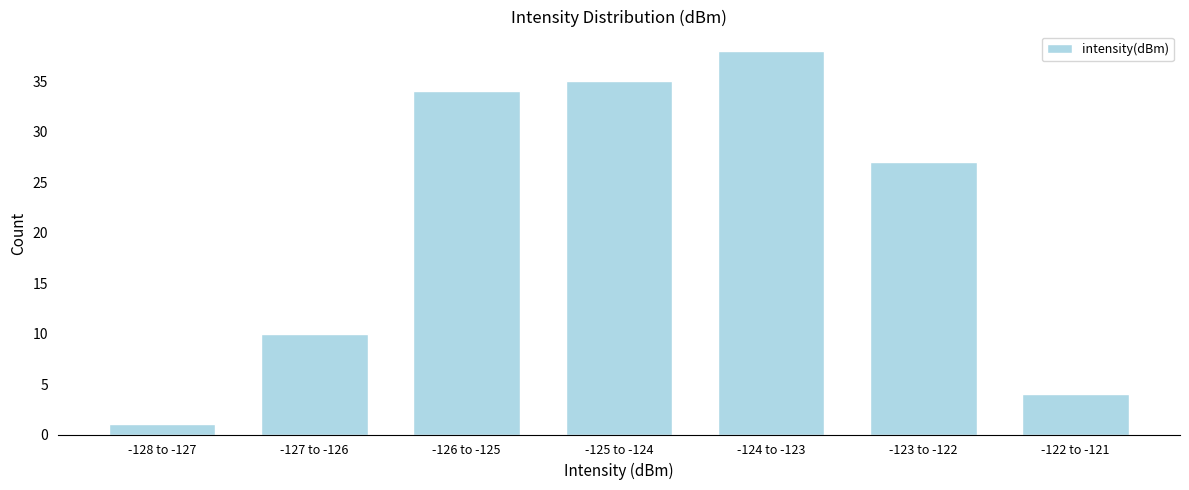

Reading left to right, what are all the values shown in this chart?

-128 to -127=1	-127 to -126=10	-126 to -125=34	-125 to -124=35	-124 to -123=38	-123 to -122=27	-122 to -121=4